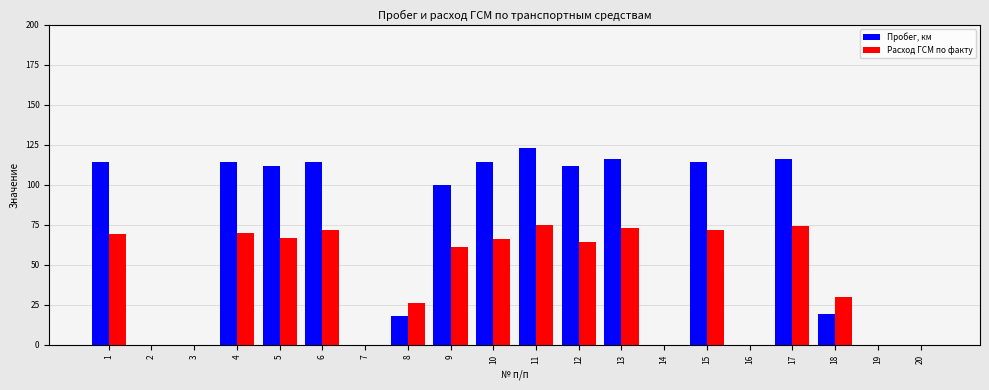

What is the maximum value for Расход ГСМ по факту?

75